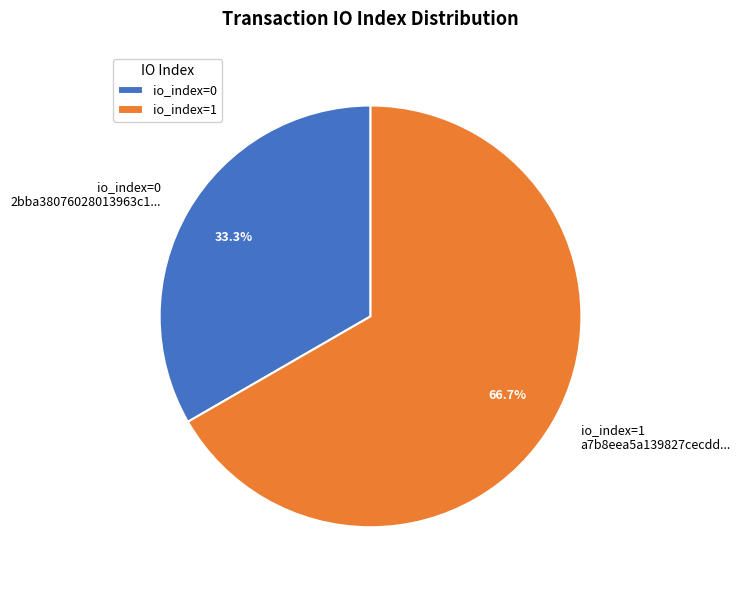

How many slices are in this pie chart?

2